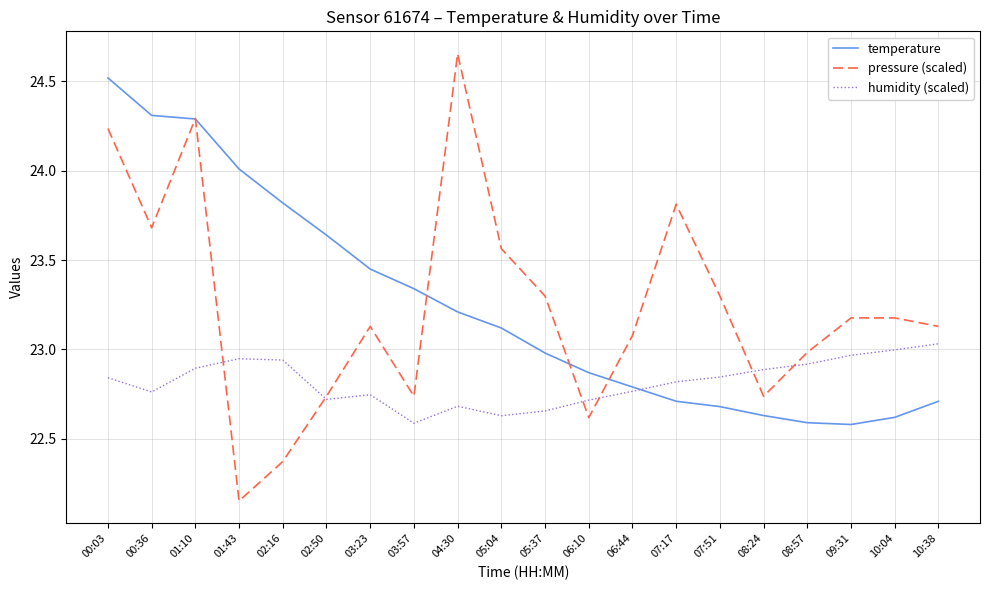

At which category does pressure (scaled) reach its first local valley?

00:36